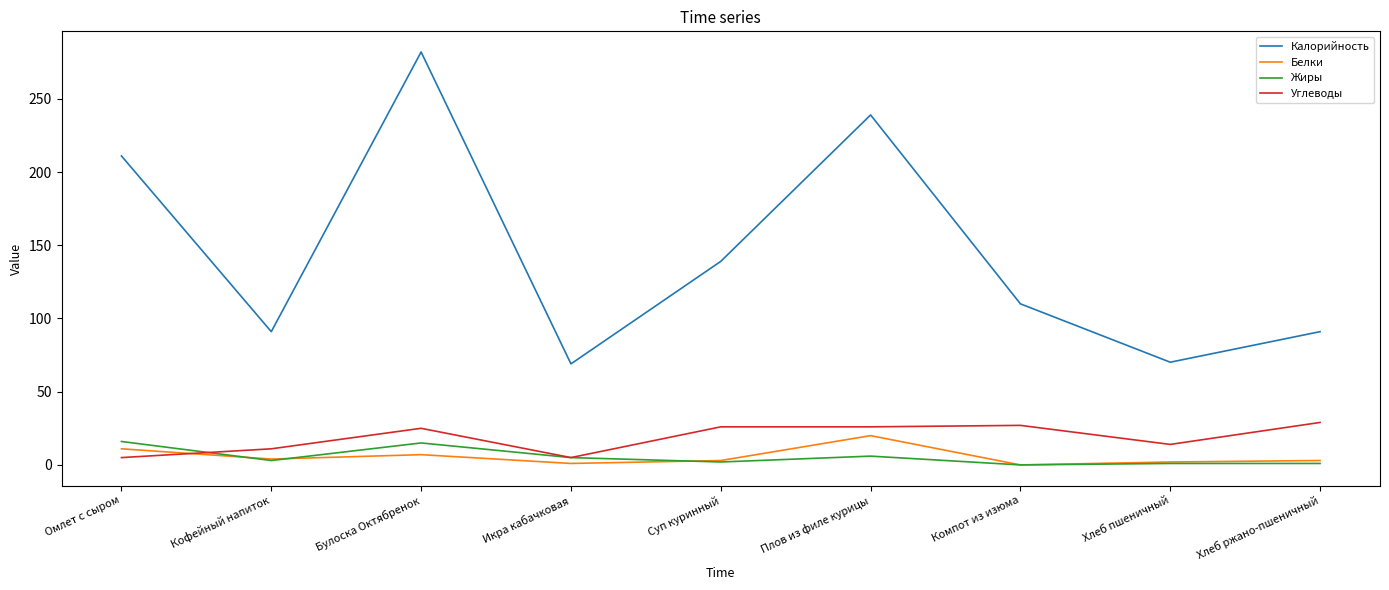

Is the value of Калорийность at Булоска Октябренок greater than the value of Белки at Кофейный напиток?

Yes